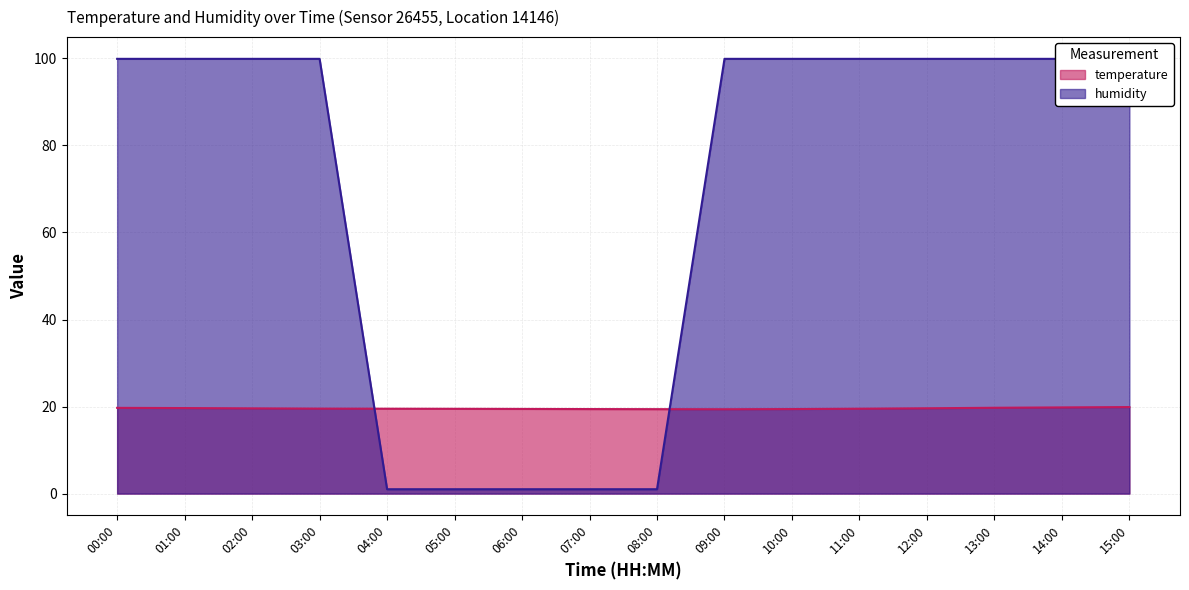

What is the maximum value for humidity?

99.9